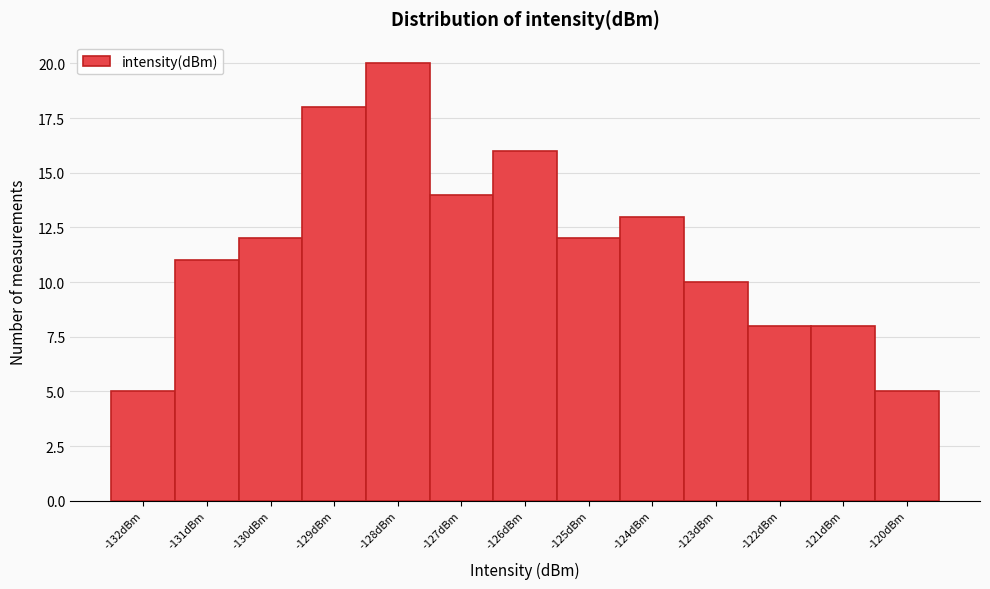

Reading left to right, what are all the values shown in this chart?

5	11	12	18	20	14	16	12	13	10	8	8	5